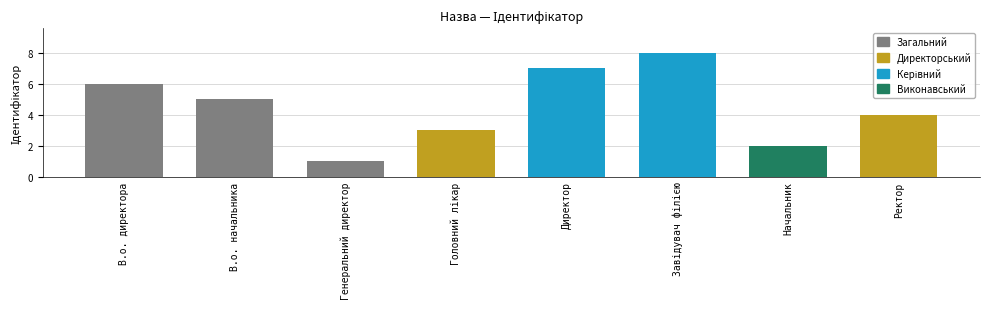

What is the label of the 5th bar from the left?

Директор